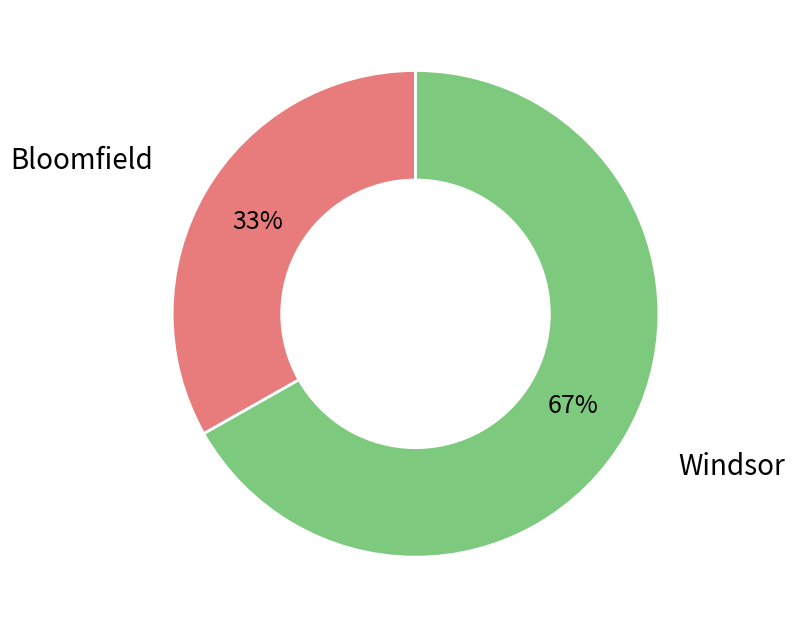

To the nearest percent, what is the average slice percentage?

50%